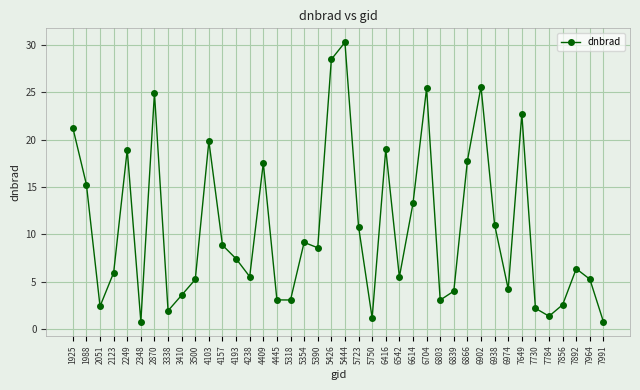

What is the change in value from 4193 to 6866?

+10.4